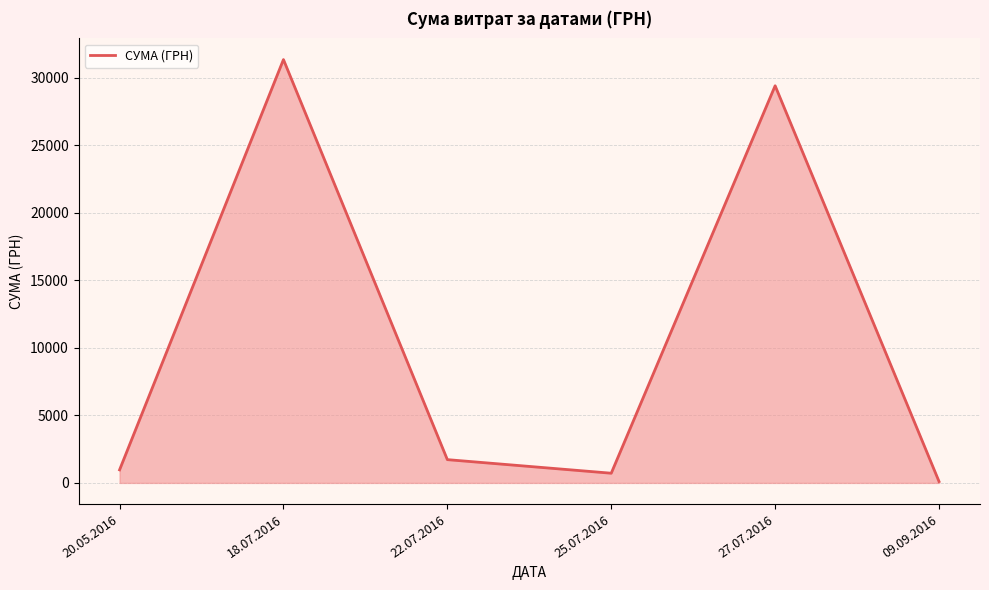

Where is the first local minimum?

25.07.2016